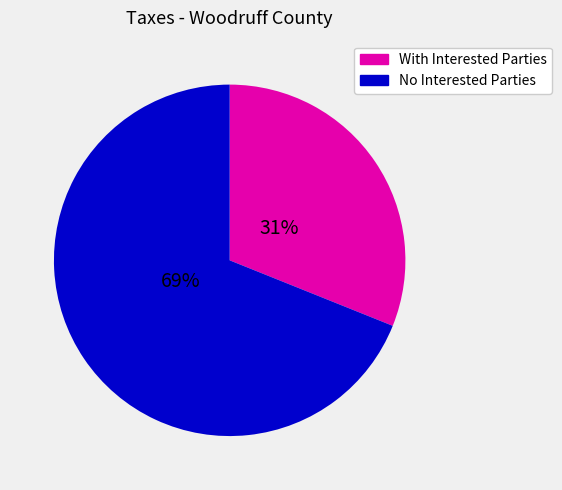

Combined, do No Interested Parties and With Interested Parties account for over 50%?

Yes